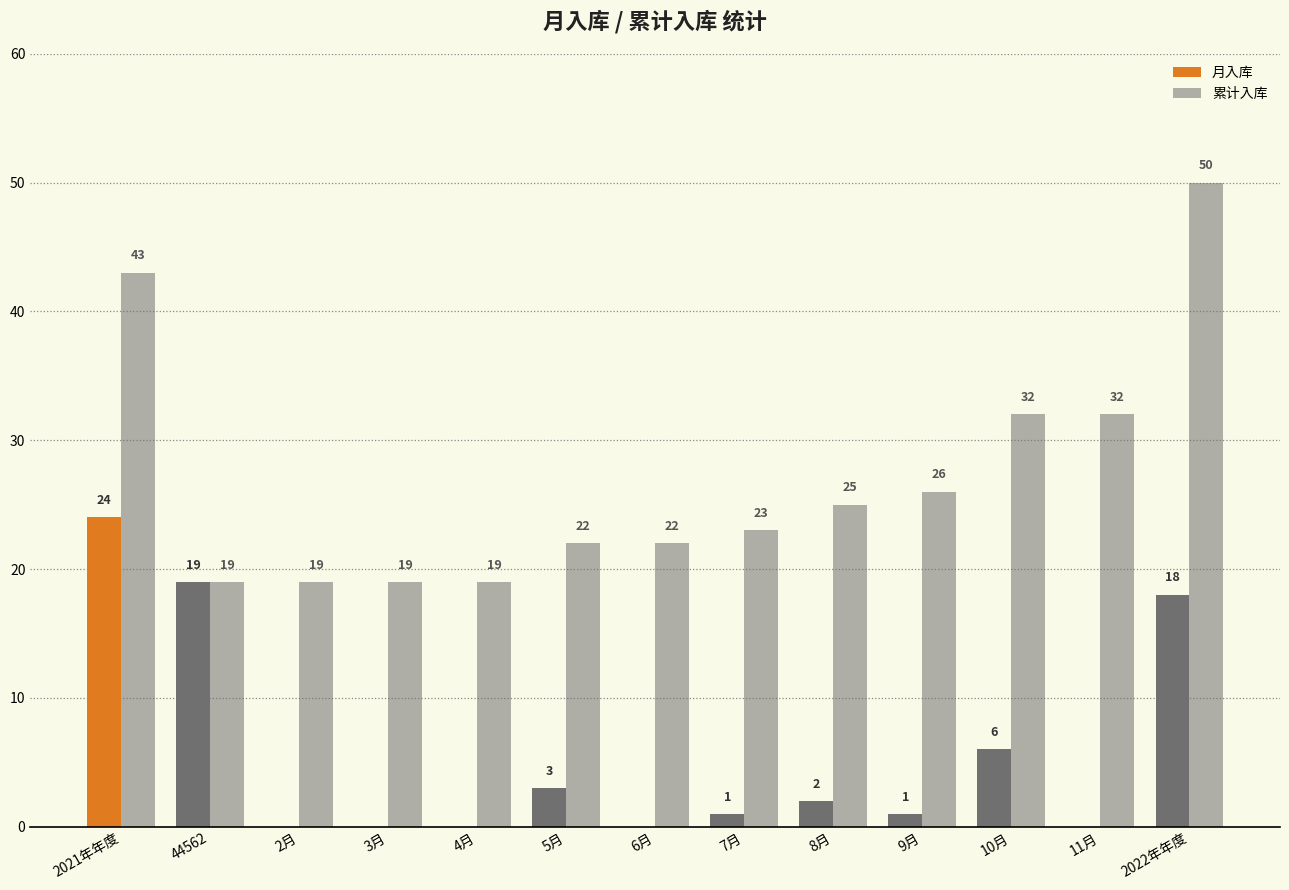

What is the label of the 6th bar from the left?

5月